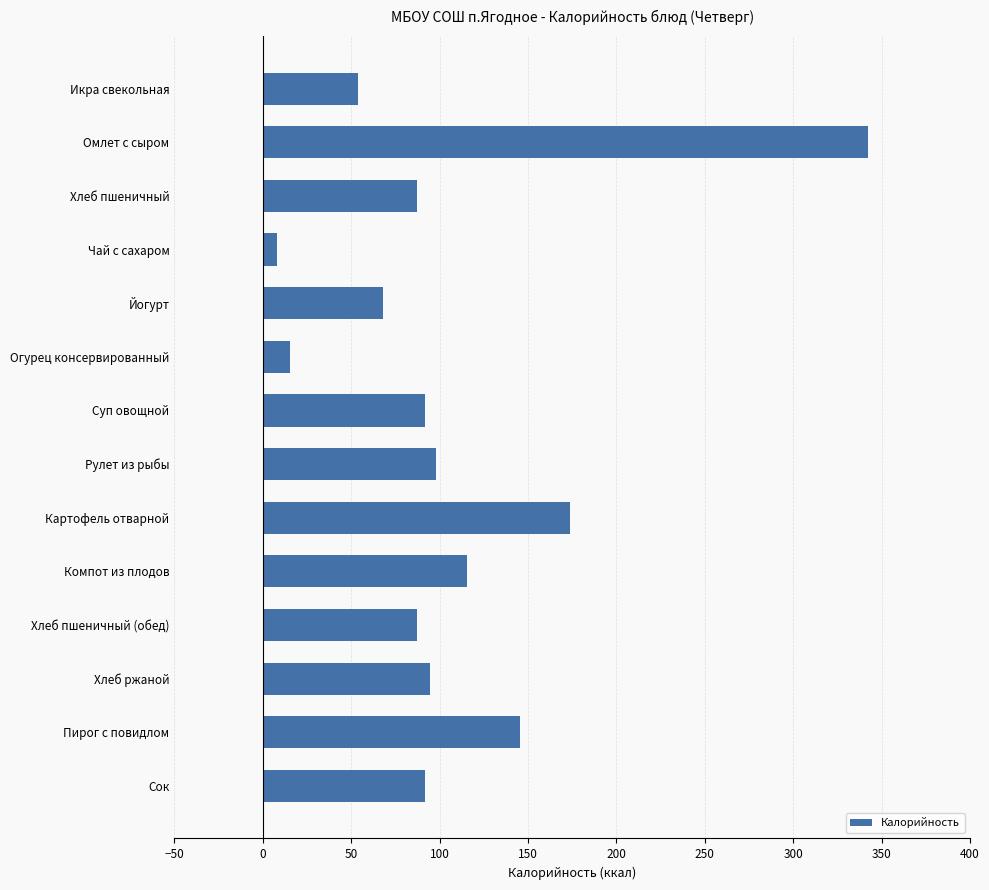

What is the difference between the maximum and minimum values?

334.0